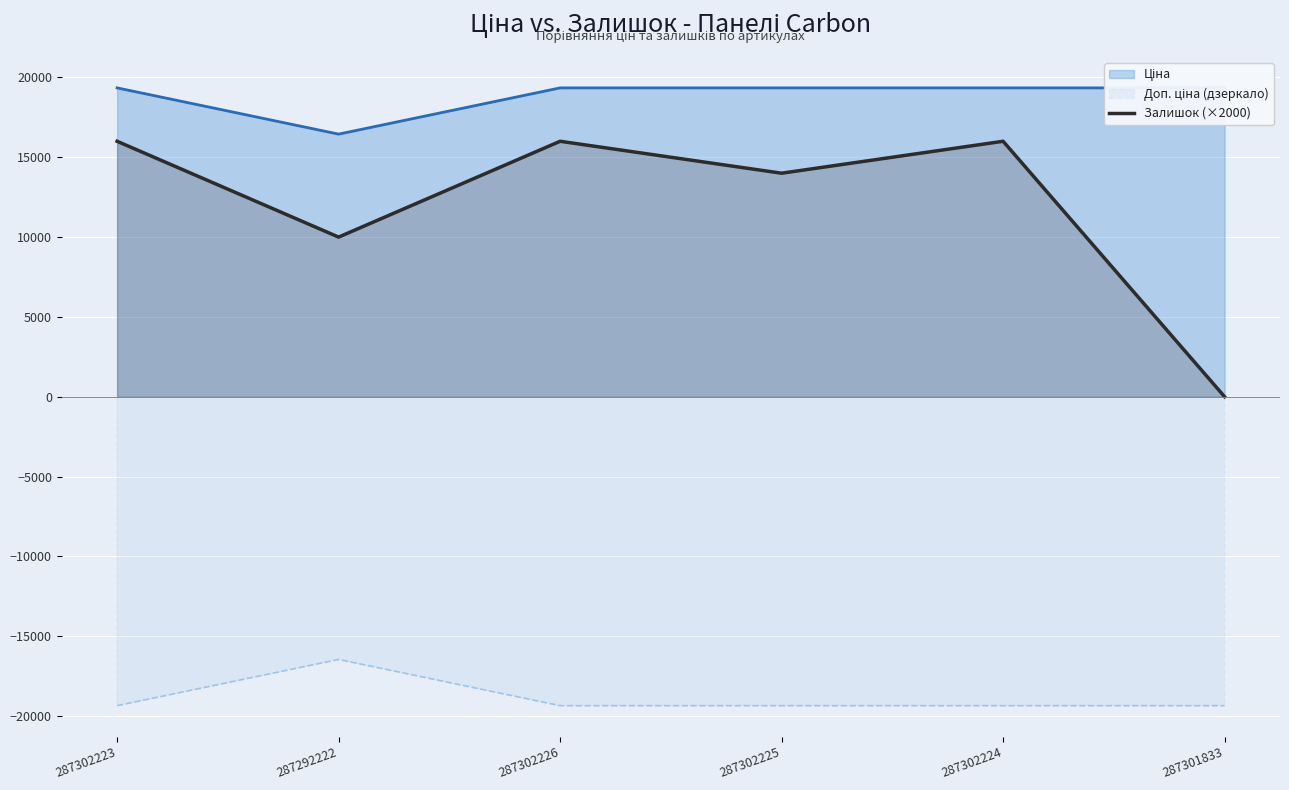

How many interior local peaks (higher than both neighbors) does the data have?

2